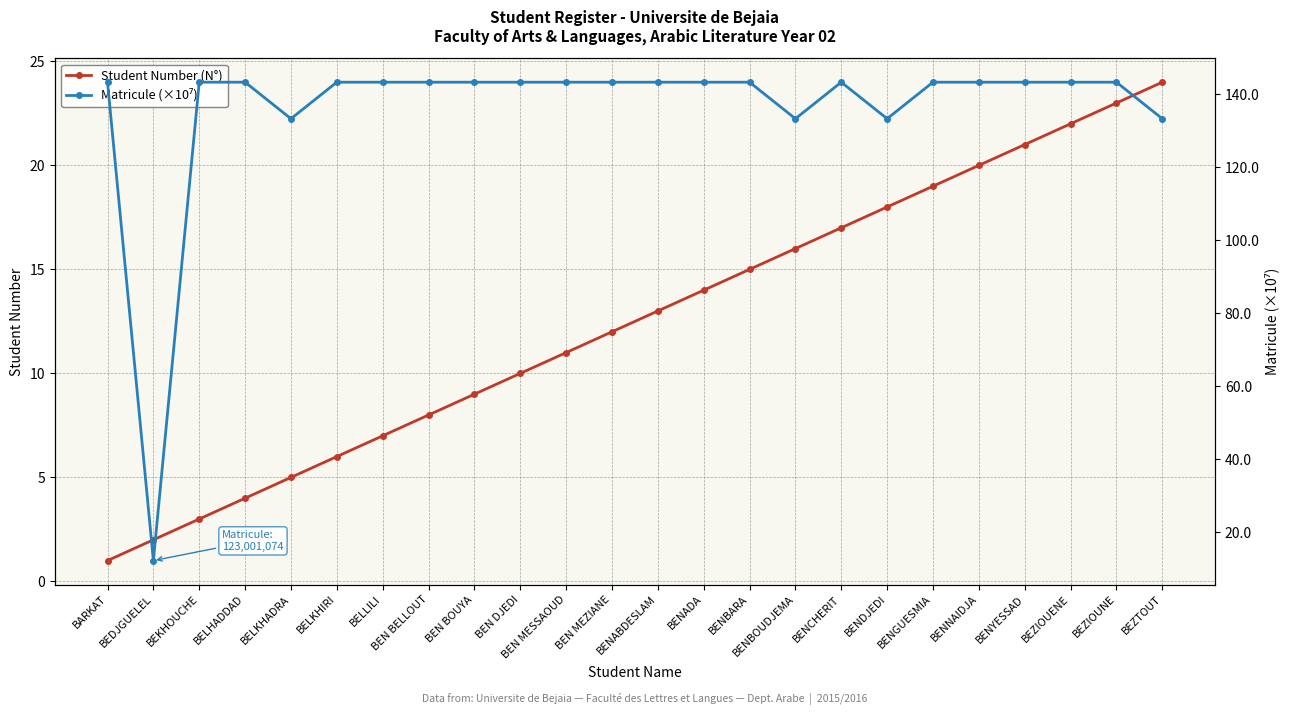

What is the minimum value shown in the chart?

1.0